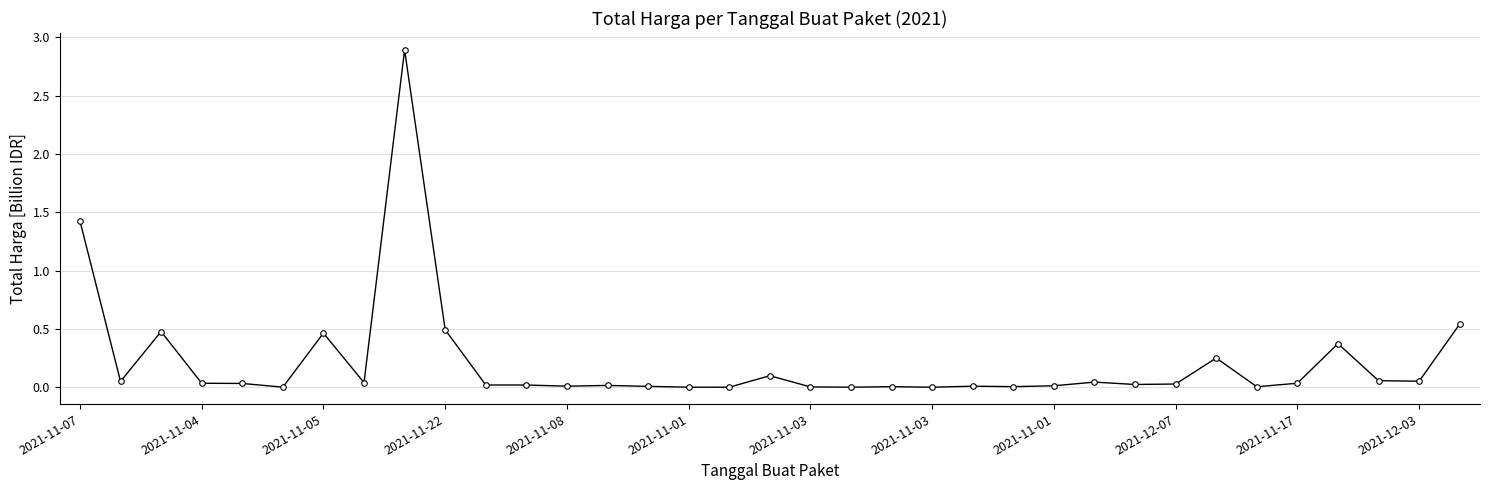

What is the difference between the maximum and minimum values?

2.9